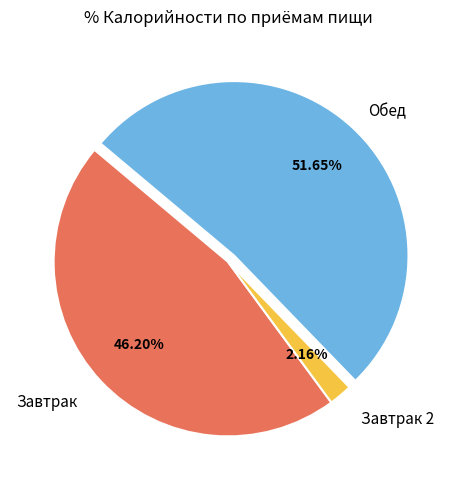

Is there a majority slice in this chart?

Yes